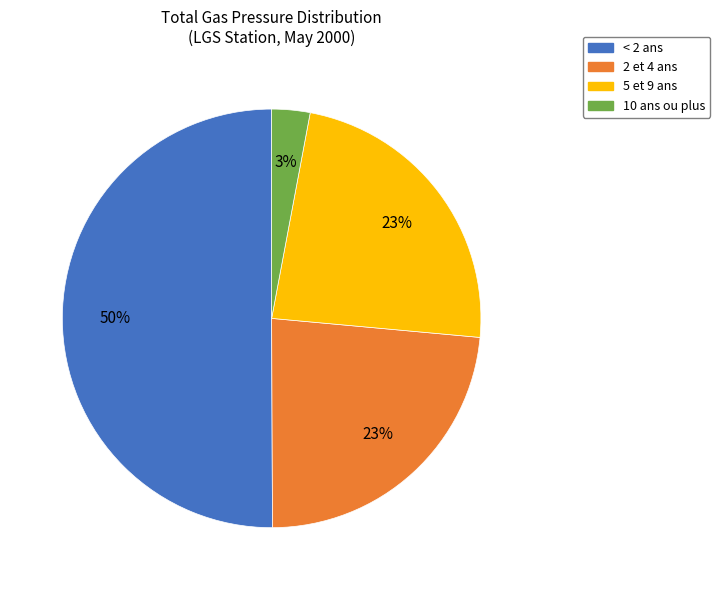

To the nearest percent, what is the difference between the largest and smallest slice percentages?

47%